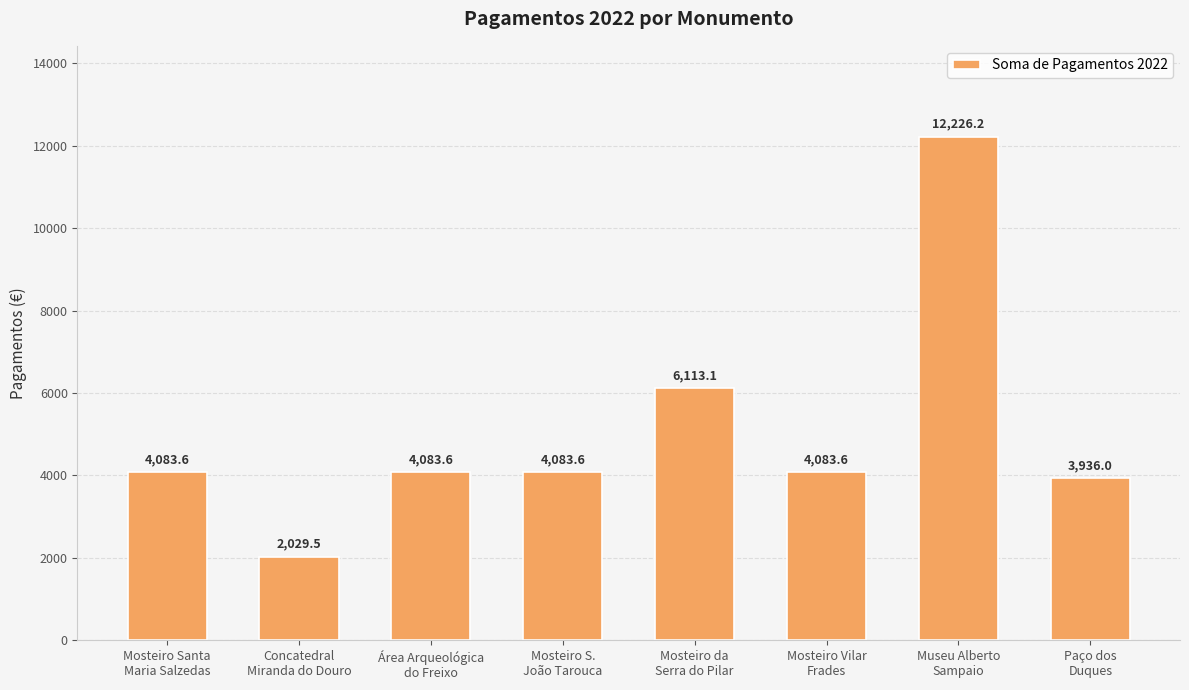

Are the bars horizontal?

No